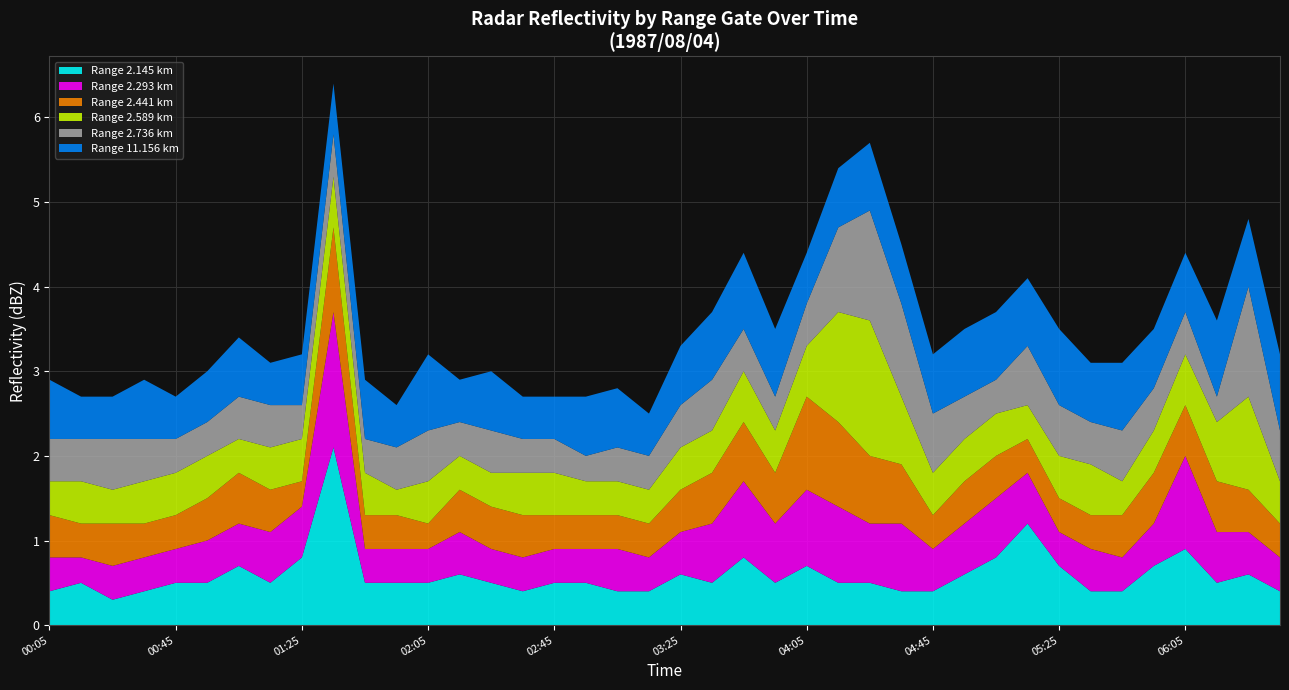

Reading right to left, list all the values displayed in this chart.

2.145: 1987/08/04 06:35=0.4	1987/08/04 06:25=0.6	1987/08/04 06:15=0.5	1987/08/04 06:05=0.9	1987/08/04 05:55=0.7	1987/08/04 05:45=0.4	1987/08/04 05:35=0.4	1987/08/04 05:25=0.7	1987/08/04 05:15=1.2	1987/08/04 05:05=0.8	1987/08/04 04:55=0.6	1987/08/04 04:45=0.4	1987/08/04 04:35=0.4	1987/08/04 04:25=0.5	1987/08/04 04:15=0.5	1987/08/04 04:05=0.7	1987/08/04 03:55=0.5	1987/08/04 03:45=0.8	1987/08/04 03:35=0.5	1987/08/04 03:25=0.6	1987/08/04 03:15=0.4	1987/08/04 03:05=0.4	1987/08/04 02:55=0.5	1987/08/04 02:45=0.5	1987/08/04 02:35=0.4	1987/08/04 02:25=0.5	1987/08/04 02:15=0.6	1987/08/04 02:05=0.5	1987/08/04 01:55=0.5	1987/08/04 01:45=0.5	1987/08/04 01:35=2.1	1987/08/04 01:25=0.8	1987/08/04 01:15=0.5	1987/08/04 01:05=0.7	1987/08/04 00:55=0.5	1987/08/04 00:45=0.5	1987/08/04 00:35=0.4	1987/08/04 00:25=0.3	1987/08/04 00:15=0.5	1987/08/04 00:05=0.4
2.293: 1987/08/04 06:35=0.4	1987/08/04 06:25=0.5	1987/08/04 06:15=0.6	1987/08/04 06:05=1.1	1987/08/04 05:55=0.5	1987/08/04 05:45=0.4	1987/08/04 05:35=0.5	1987/08/04 05:25=0.4	1987/08/04 05:15=0.6	1987/08/04 05:05=0.7	1987/08/04 04:55=0.6	1987/08/04 04:45=0.5	1987/08/04 04:35=0.8	1987/08/04 04:25=0.7	1987/08/04 04:15=0.9	1987/08/04 04:05=0.9	1987/08/04 03:55=0.7	1987/08/04 03:45=0.9	1987/08/04 03:35=0.7	1987/08/04 03:25=0.5	1987/08/04 03:15=0.4	1987/08/04 03:05=0.5	1987/08/04 02:55=0.4	1987/08/04 02:45=0.4	1987/08/04 02:35=0.4	1987/08/04 02:25=0.4	1987/08/04 02:15=0.5	1987/08/04 02:05=0.4	1987/08/04 01:55=0.4	1987/08/04 01:45=0.4	1987/08/04 01:35=1.6	1987/08/04 01:25=0.6	1987/08/04 01:15=0.6	1987/08/04 01:05=0.5	1987/08/04 00:55=0.5	1987/08/04 00:45=0.4	1987/08/04 00:35=0.4	1987/08/04 00:25=0.4	1987/08/04 00:15=0.3	1987/08/04 00:05=0.4
2.441: 1987/08/04 06:35=0.4	1987/08/04 06:25=0.5	1987/08/04 06:15=0.6	1987/08/04 06:05=0.6	1987/08/04 05:55=0.6	1987/08/04 05:45=0.5	1987/08/04 05:35=0.4	1987/08/04 05:25=0.4	1987/08/04 05:15=0.4	1987/08/04 05:05=0.5	1987/08/04 04:55=0.5	1987/08/04 04:45=0.4	1987/08/04 04:35=0.7	1987/08/04 04:25=0.8	1987/08/04 04:15=1.0	1987/08/04 04:05=1.1	1987/08/04 03:55=0.6	1987/08/04 03:45=0.7	1987/08/04 03:35=0.6	1987/08/04 03:25=0.5	1987/08/04 03:15=0.4	1987/08/04 03:05=0.4	1987/08/04 02:55=0.4	1987/08/04 02:45=0.4	1987/08/04 02:35=0.5	1987/08/04 02:25=0.5	1987/08/04 02:15=0.5	1987/08/04 02:05=0.3	1987/08/04 01:55=0.4	1987/08/04 01:45=0.4	1987/08/04 01:35=1.0	1987/08/04 01:25=0.3	1987/08/04 01:15=0.5	1987/08/04 01:05=0.6	1987/08/04 00:55=0.5	1987/08/04 00:45=0.4	1987/08/04 00:35=0.4	1987/08/04 00:25=0.5	1987/08/04 00:15=0.4	1987/08/04 00:05=0.5
2.589: 1987/08/04 06:35=0.5	1987/08/04 06:25=1.1	1987/08/04 06:15=0.7	1987/08/04 06:05=0.6	1987/08/04 05:55=0.5	1987/08/04 05:45=0.4	1987/08/04 05:35=0.6	1987/08/04 05:25=0.5	1987/08/04 05:15=0.4	1987/08/04 05:05=0.5	1987/08/04 04:55=0.5	1987/08/04 04:45=0.5	1987/08/04 04:35=0.8	1987/08/04 04:25=1.6	1987/08/04 04:15=1.3	1987/08/04 04:05=0.6	1987/08/04 03:55=0.5	1987/08/04 03:45=0.6	1987/08/04 03:35=0.5	1987/08/04 03:25=0.5	1987/08/04 03:15=0.4	1987/08/04 03:05=0.4	1987/08/04 02:55=0.4	1987/08/04 02:45=0.5	1987/08/04 02:35=0.5	1987/08/04 02:25=0.4	1987/08/04 02:15=0.4	1987/08/04 02:05=0.5	1987/08/04 01:55=0.3	1987/08/04 01:45=0.5	1987/08/04 01:35=0.6	1987/08/04 01:25=0.5	1987/08/04 01:15=0.5	1987/08/04 01:05=0.4	1987/08/04 00:55=0.5	1987/08/04 00:45=0.5	1987/08/04 00:35=0.5	1987/08/04 00:25=0.4	1987/08/04 00:15=0.5	1987/08/04 00:05=0.4
2.736: 1987/08/04 06:35=0.6	1987/08/04 06:25=1.3	1987/08/04 06:15=0.3	1987/08/04 06:05=0.5	1987/08/04 05:55=0.5	1987/08/04 05:45=0.6	1987/08/04 05:35=0.5	1987/08/04 05:25=0.6	1987/08/04 05:15=0.7	1987/08/04 05:05=0.4	1987/08/04 04:55=0.5	1987/08/04 04:45=0.7	1987/08/04 04:35=1.1	1987/08/04 04:25=1.3	1987/08/04 04:15=1.0	1987/08/04 04:05=0.5	1987/08/04 03:55=0.4	1987/08/04 03:45=0.5	1987/08/04 03:35=0.6	1987/08/04 03:25=0.5	1987/08/04 03:15=0.4	1987/08/04 03:05=0.4	1987/08/04 02:55=0.3	1987/08/04 02:45=0.4	1987/08/04 02:35=0.4	1987/08/04 02:25=0.5	1987/08/04 02:15=0.4	1987/08/04 02:05=0.6	1987/08/04 01:55=0.5	1987/08/04 01:45=0.4	1987/08/04 01:35=0.5	1987/08/04 01:25=0.4	1987/08/04 01:15=0.5	1987/08/04 01:05=0.5	1987/08/04 00:55=0.4	1987/08/04 00:45=0.4	1987/08/04 00:35=0.5	1987/08/04 00:25=0.6	1987/08/04 00:15=0.5	1987/08/04 00:05=0.5
11.156: 1987/08/04 06:35=0.9	1987/08/04 06:25=0.8	1987/08/04 06:15=0.9	1987/08/04 06:05=0.7	1987/08/04 05:55=0.7	1987/08/04 05:45=0.8	1987/08/04 05:35=0.7	1987/08/04 05:25=0.9	1987/08/04 05:15=0.8	1987/08/04 05:05=0.8	1987/08/04 04:55=0.8	1987/08/04 04:45=0.7	1987/08/04 04:35=0.7	1987/08/04 04:25=0.8	1987/08/04 04:15=0.7	1987/08/04 04:05=0.6	1987/08/04 03:55=0.8	1987/08/04 03:45=0.9	1987/08/04 03:35=0.8	1987/08/04 03:25=0.7	1987/08/04 03:15=0.5	1987/08/04 03:05=0.7	1987/08/04 02:55=0.7	1987/08/04 02:45=0.5	1987/08/04 02:35=0.5	1987/08/04 02:25=0.7	1987/08/04 02:15=0.5	1987/08/04 02:05=0.9	1987/08/04 01:55=0.5	1987/08/04 01:45=0.7	1987/08/04 01:35=0.6	1987/08/04 01:25=0.6	1987/08/04 01:15=0.5	1987/08/04 01:05=0.7	1987/08/04 00:55=0.6	1987/08/04 00:45=0.5	1987/08/04 00:35=0.7	1987/08/04 00:25=0.5	1987/08/04 00:15=0.5	1987/08/04 00:05=0.7